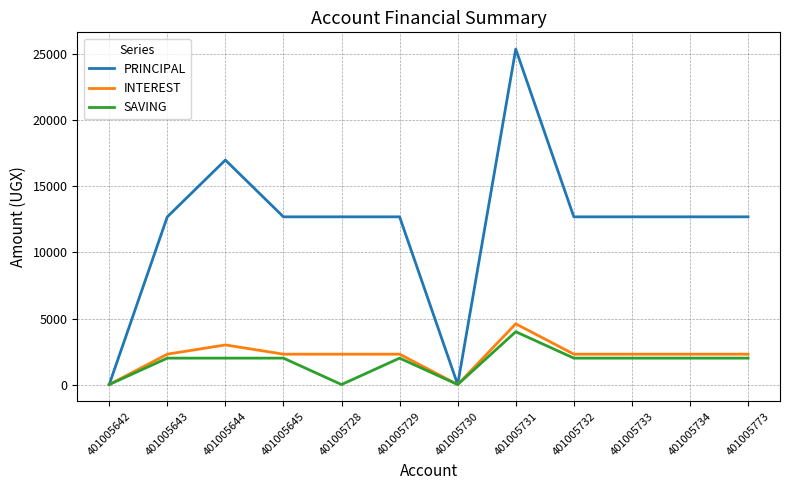

Which series has the largest range (max minus min)?

PRINCIPAL